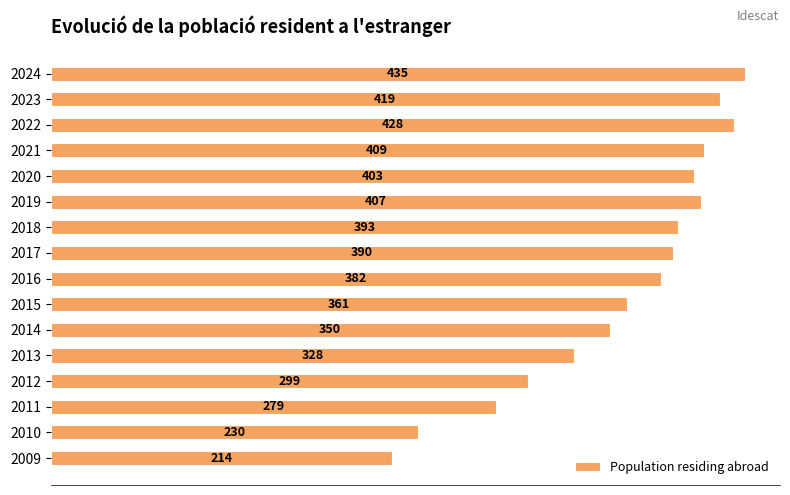

The value at 2019 is 407. True or false?

True